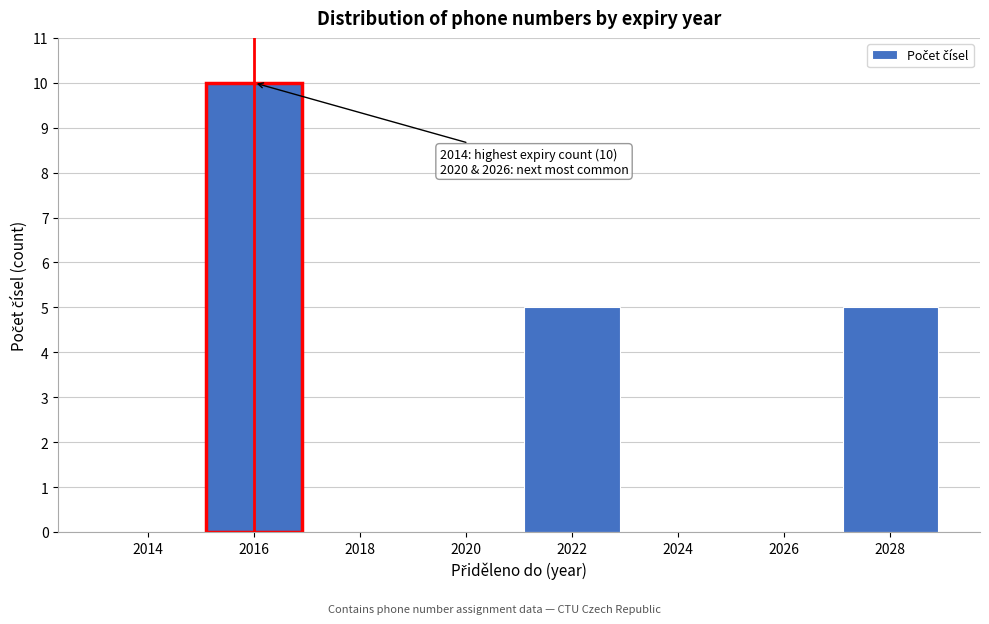

Reading left to right, extract all data points from this chart.

2014=0	2016=10	2018=0	2020=0	2022=5	2024=0	2026=0	2028=5